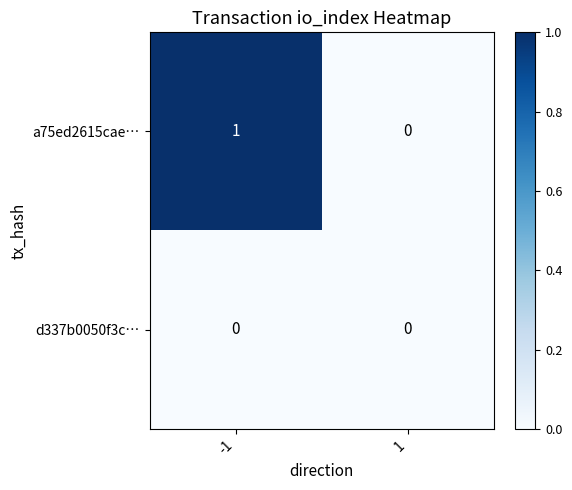

Reading left to right, list all the values displayed in this chart.

a75ed2615cae…: 1	0
d337b0050f3c…: 0	0